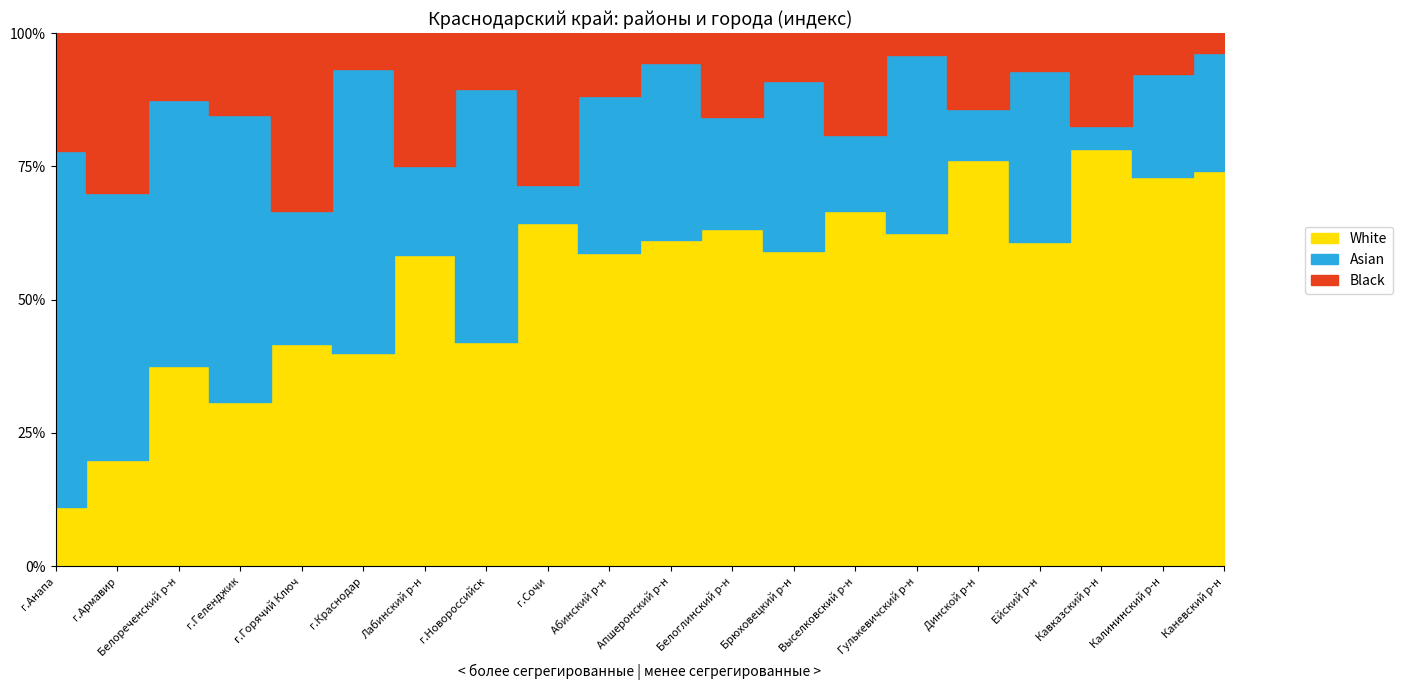

Rank the series by their average value, from lowest to highest.

Black, Asian, White